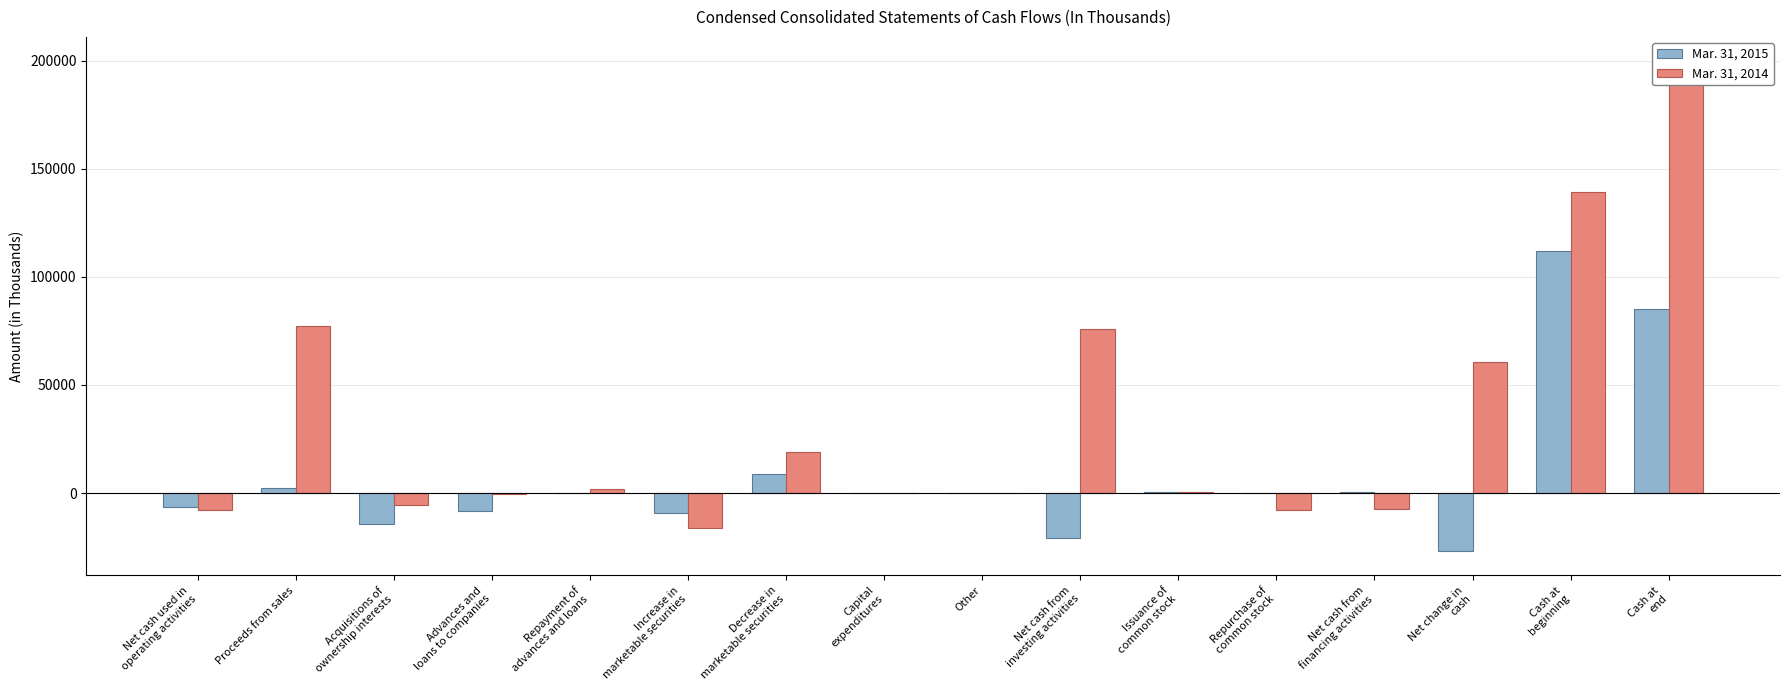

What is the total value across all series at Repurchase of
common stock?

-8040